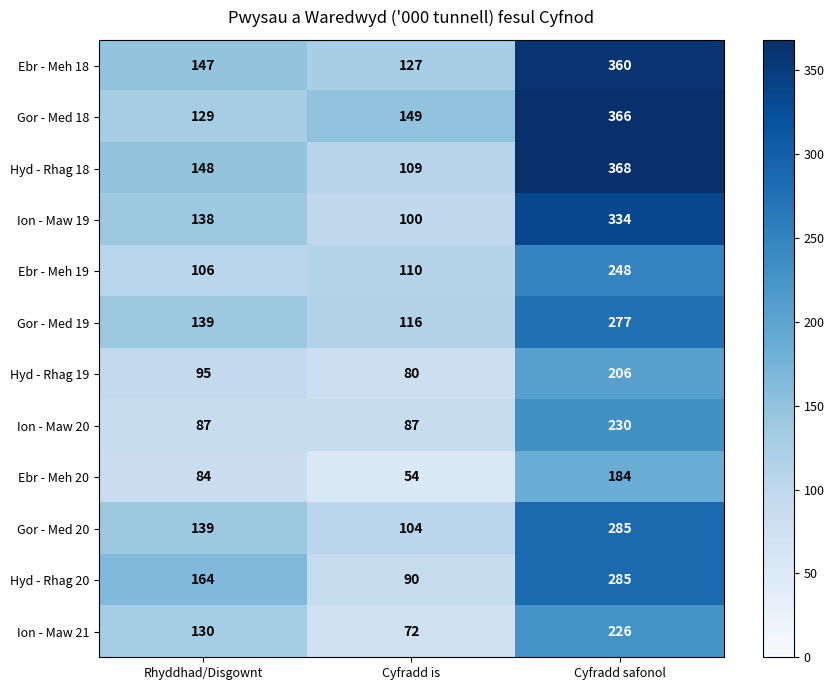

Count the Ebr - Meh 20 values in the range 54 to 184.

3